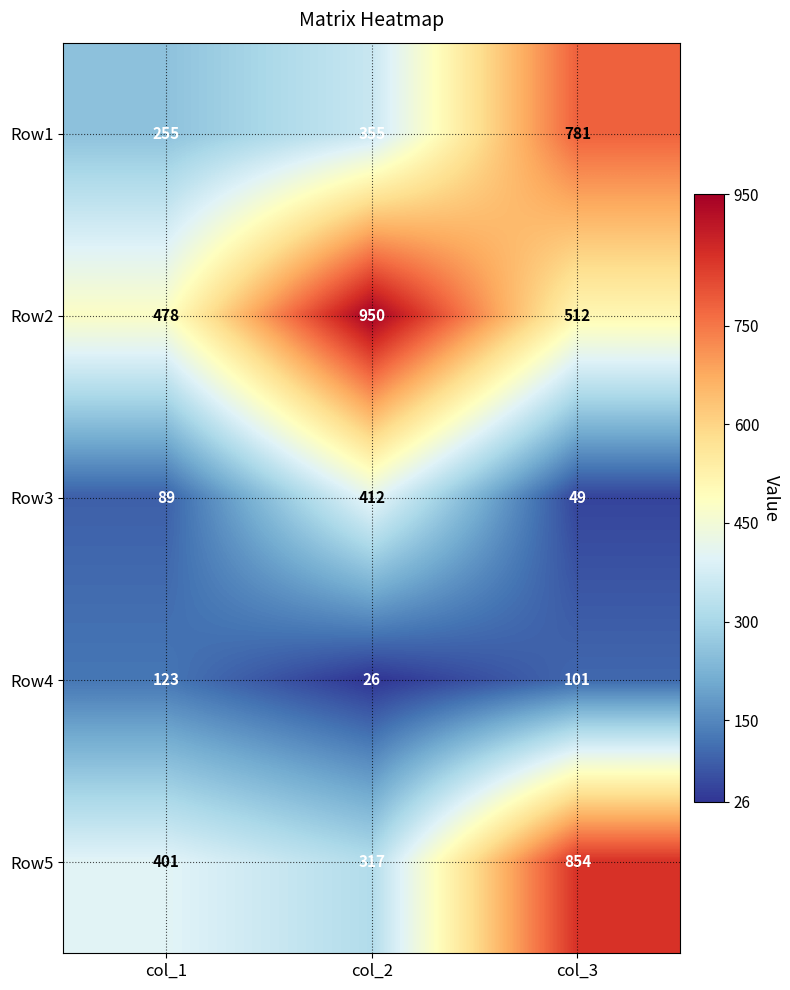

Where is Row4 nearest to the value 74?

col_3